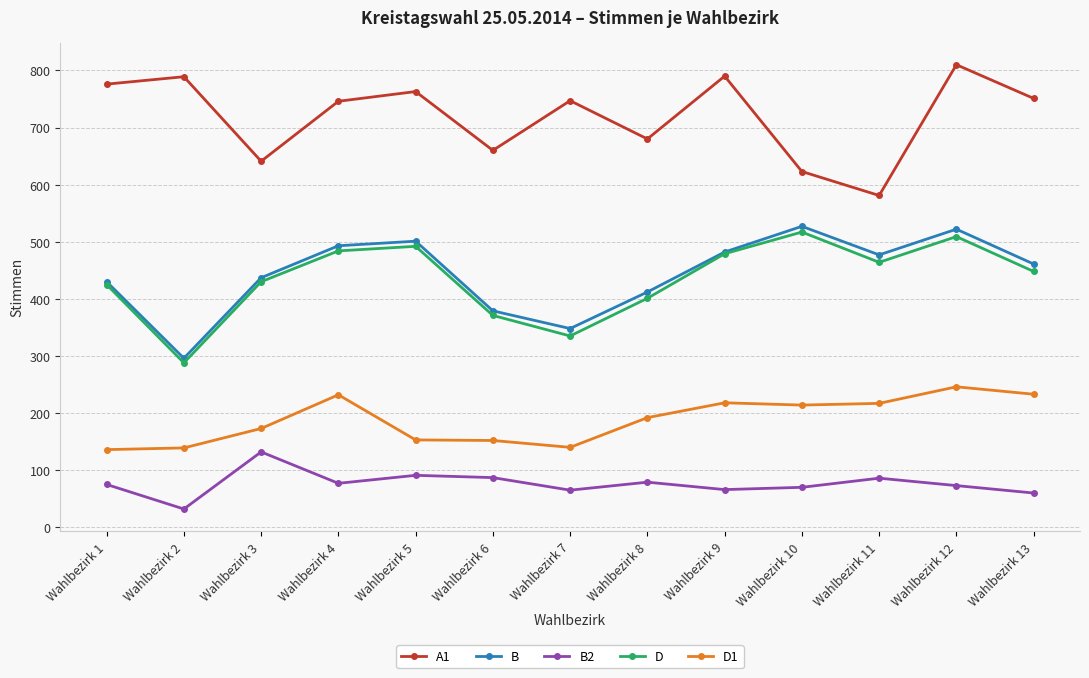

Which category has the lowest value across all series?

Wahlbezirk 2